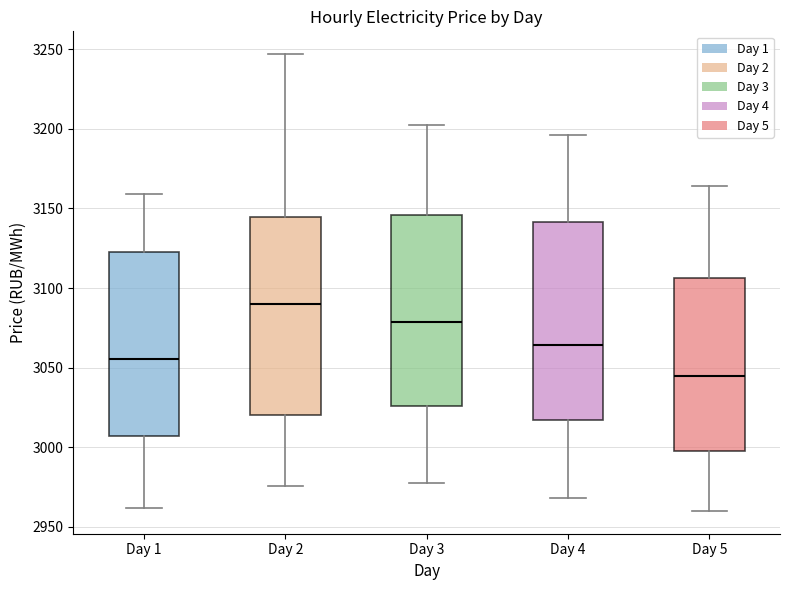

Which box's median line is the highest?

Day 2